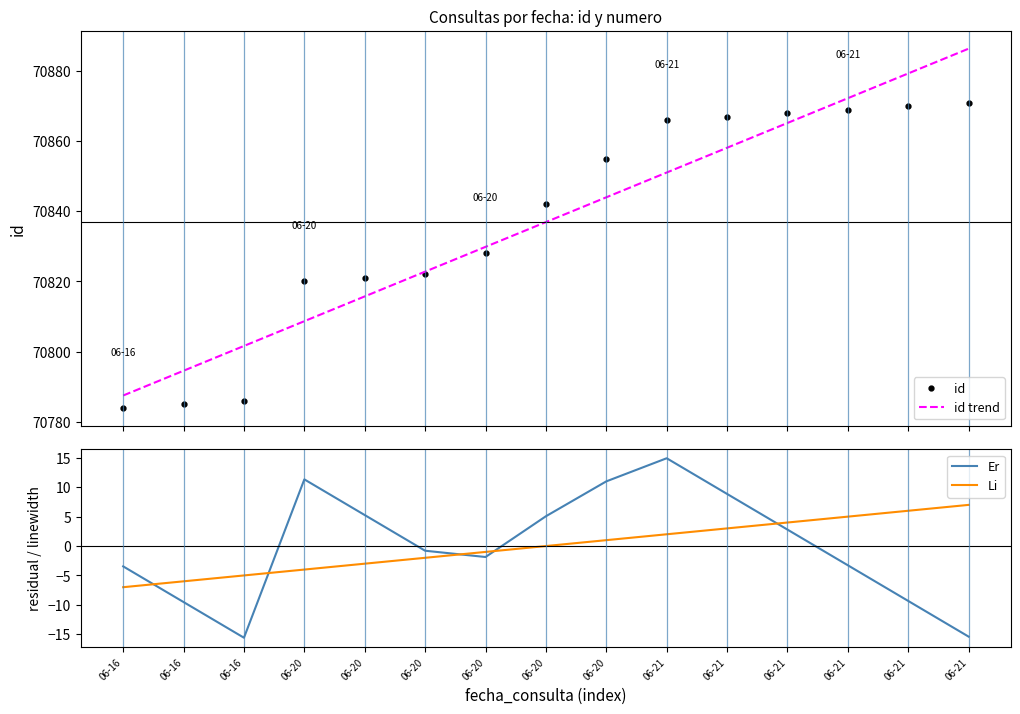

Which series has the largest total across all categories?

id